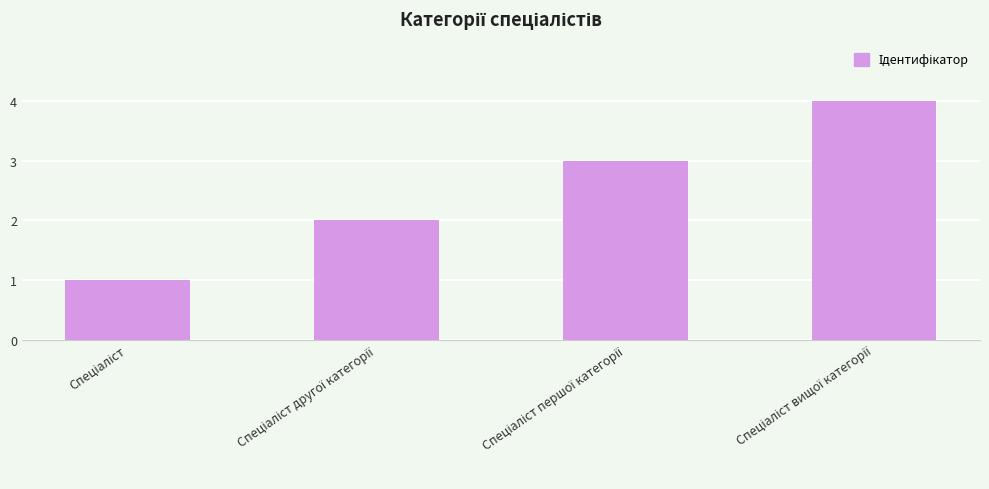

What is the maximum value shown in the chart?

4